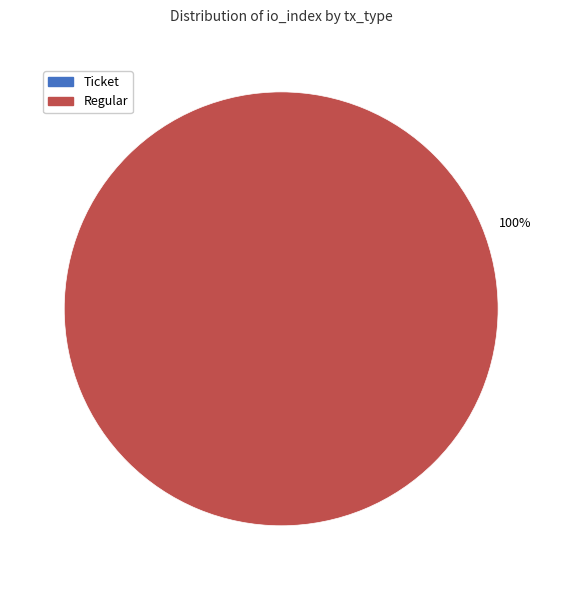

Is there a majority slice in this chart?

Yes